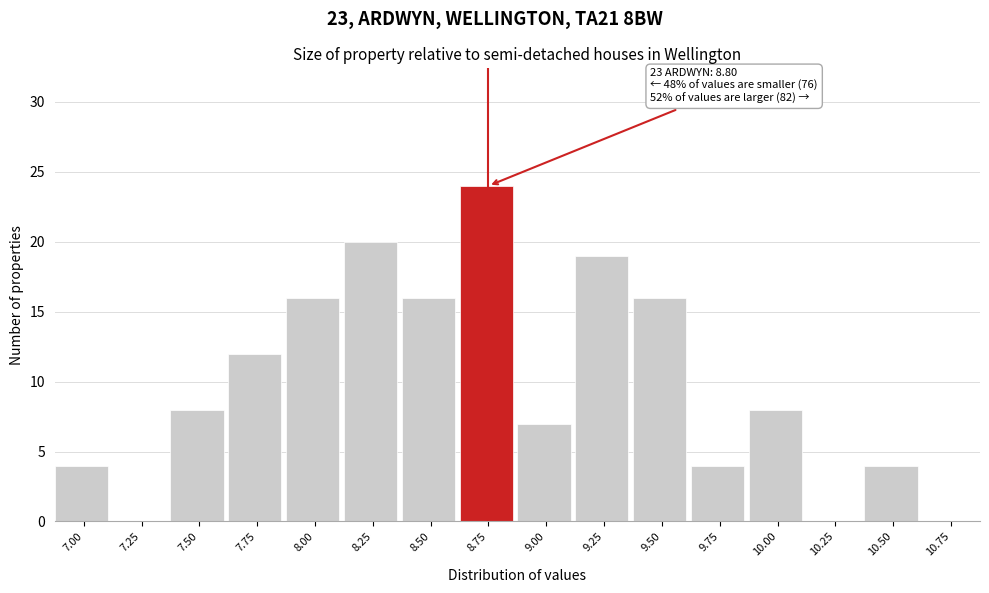

Reading right to left, extract all data points from this chart.

10.75=0	10.50=4	10.25=0	10.00=8	9.75=4	9.50=16	9.25=19	9.00=7	8.75=24	8.50=16	8.25=20	8.00=16	7.75=12	7.50=8	7.25=0	7.00=4